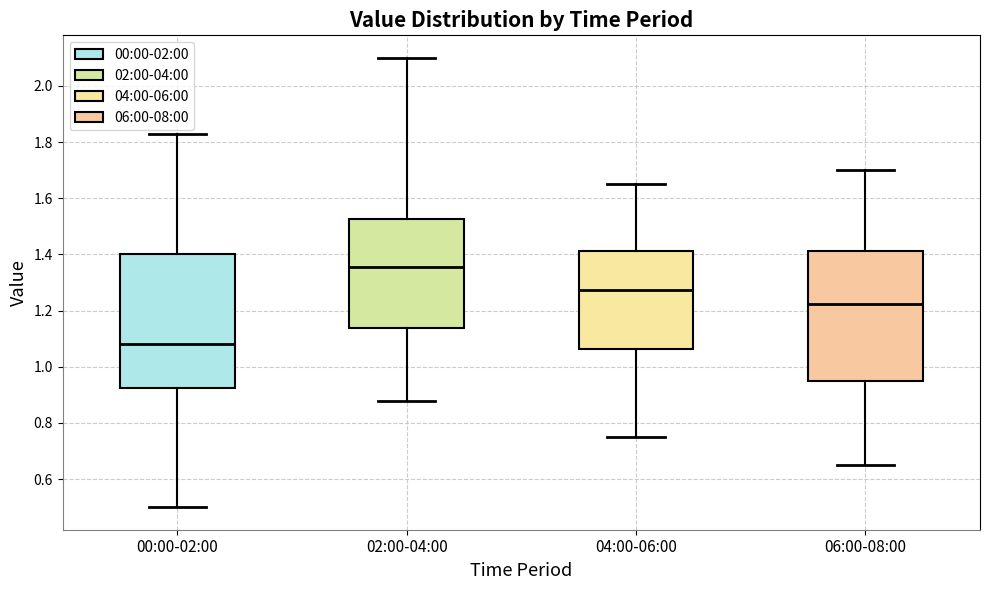

Reading left to right, transcribe this box plot: for each box, give where its median line is, the range the box spans, and where its two whiskers end, as read against the y-axis. The values are not printed on the chart, so give them approximately, as read against the axis.

00:00-02:00: median 1.08, box 0.92 to 1.40, whiskers 0.50 to 1.84
02:00-04:00: median 1.36, box 1.14 to 1.52, whiskers 0.88 to 2.10
04:00-06:00: median 1.28, box 1.06 to 1.42, whiskers 0.76 to 1.66
06:00-08:00: median 1.22, box 0.96 to 1.42, whiskers 0.66 to 1.70